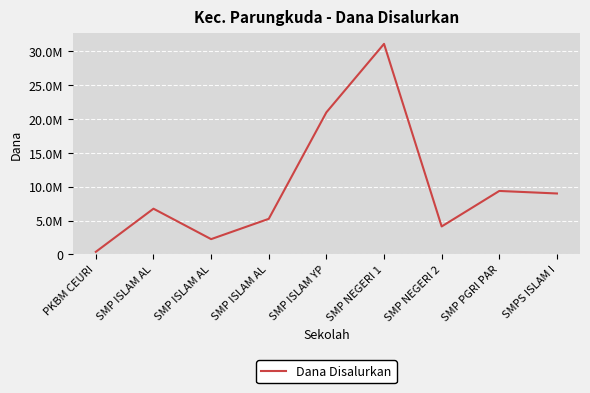

Reading left to right, transcribe all the data shown in this chart.

375000	6750000	2250000	5250000	21000000	31125000	4125000	9375000	9000000